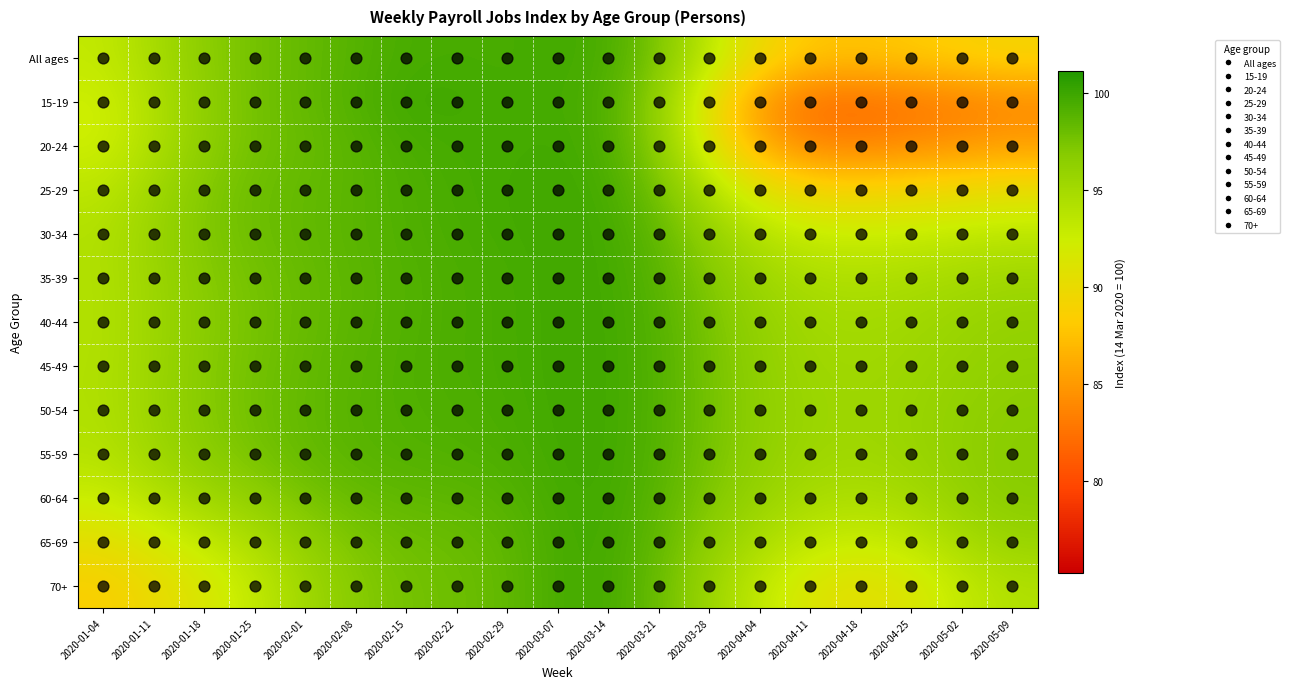

Rank the series by their maximum value, from lowest to highest.

70+, 65-69, All ages, 60-64, 20-24, 40-44, 35-39, 55-59, 45-49, 50-54, 15-19, 30-34, 25-29